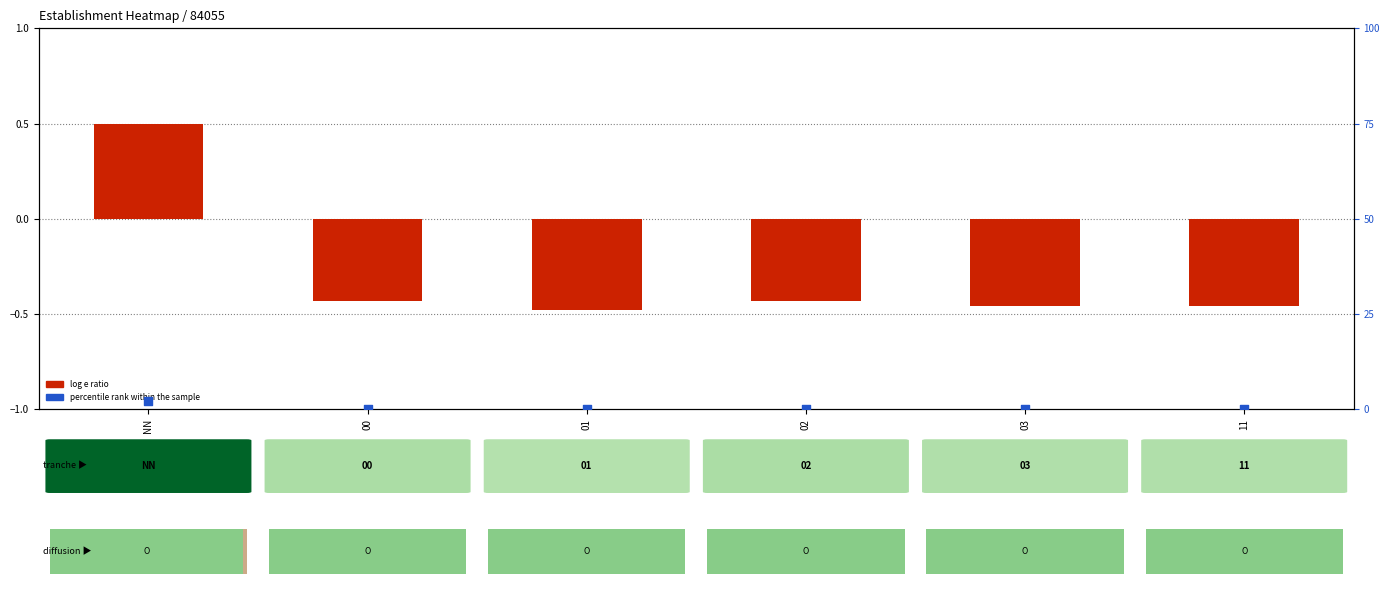

What is the sum of the percentile rank within the sample values at 11 and NN?

2.2